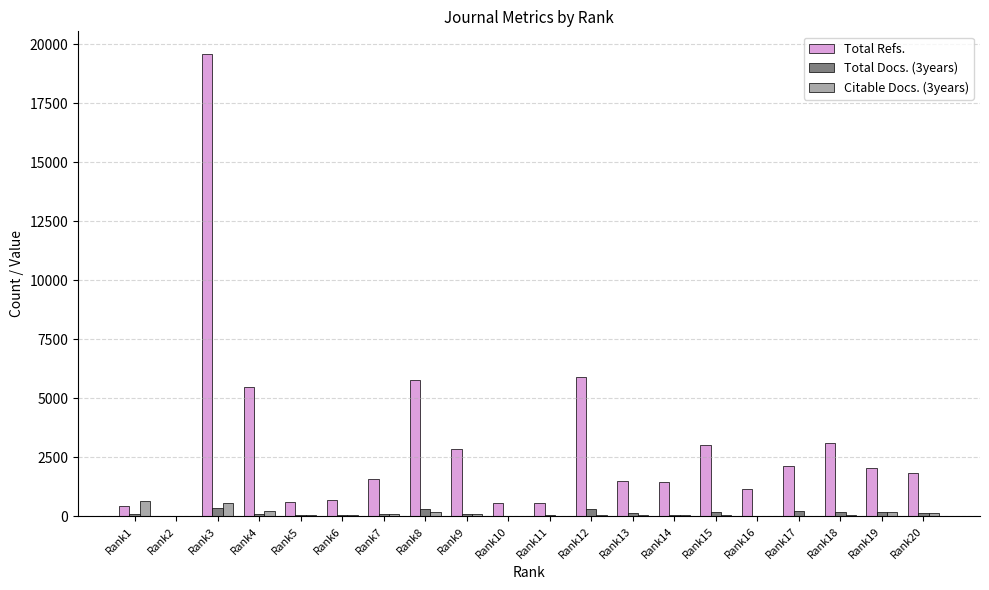

Is the value of Total Refs. at Rank15 greater than the value of Citable Docs. (3years) at Rank1?

Yes